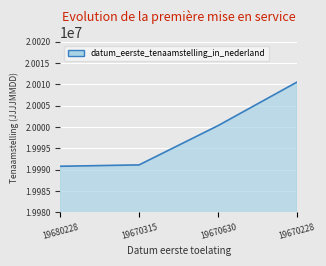

What is the maximum value shown in the chart?

20010516